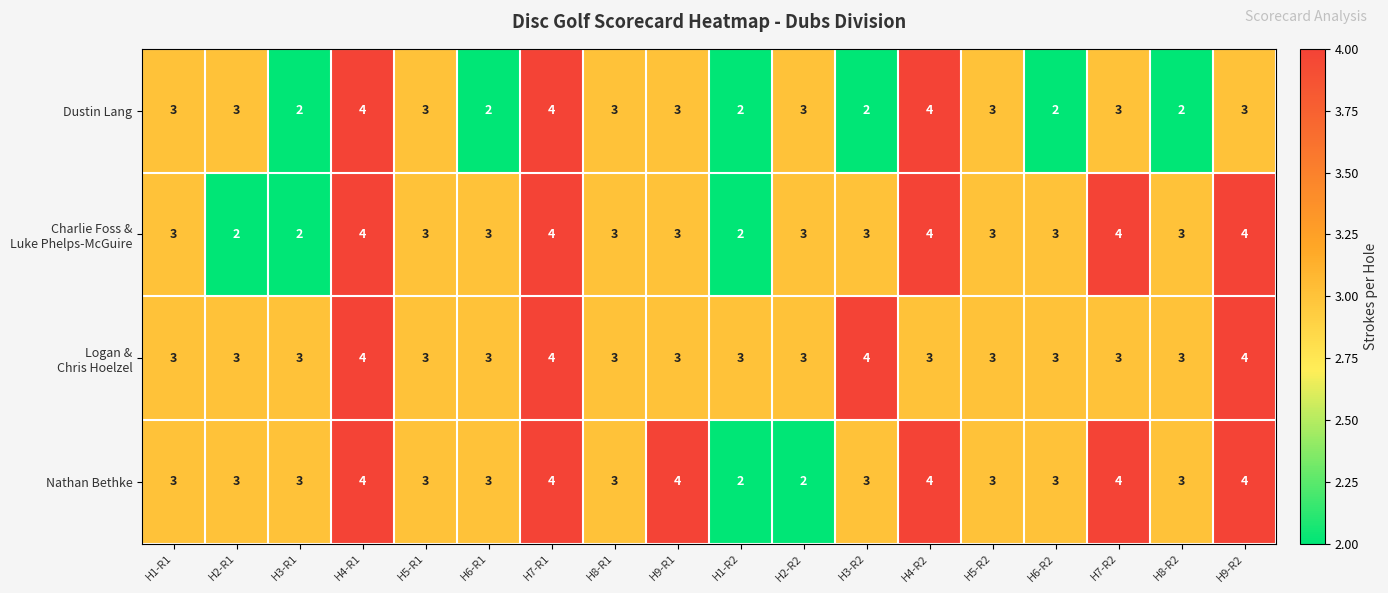

What is the average value of the Dustin Lang series?

3